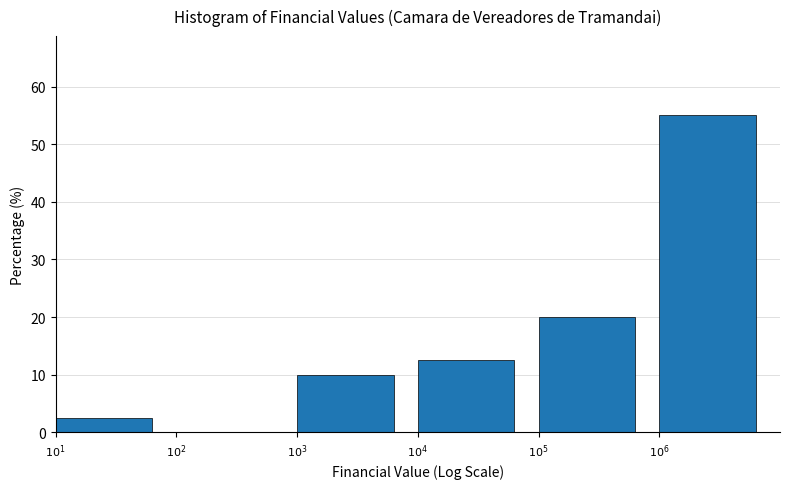

What is the greatest value displayed?

55.0